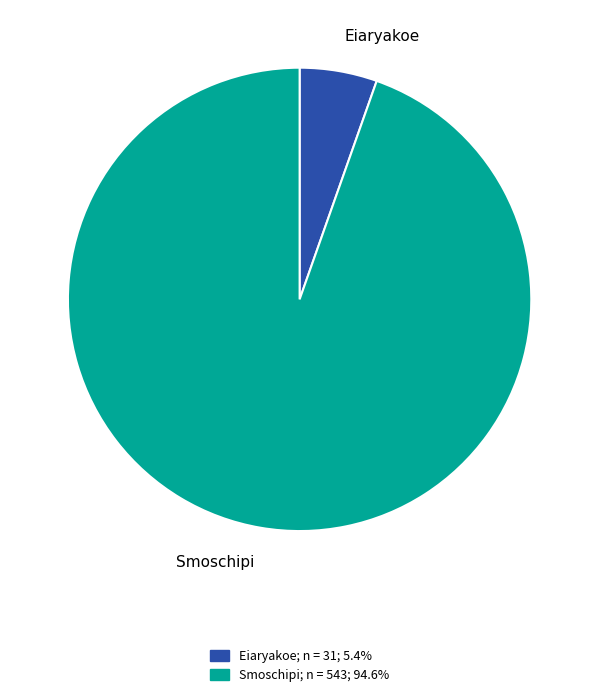

What is the largest slice in the pie chart?

Smoschipi